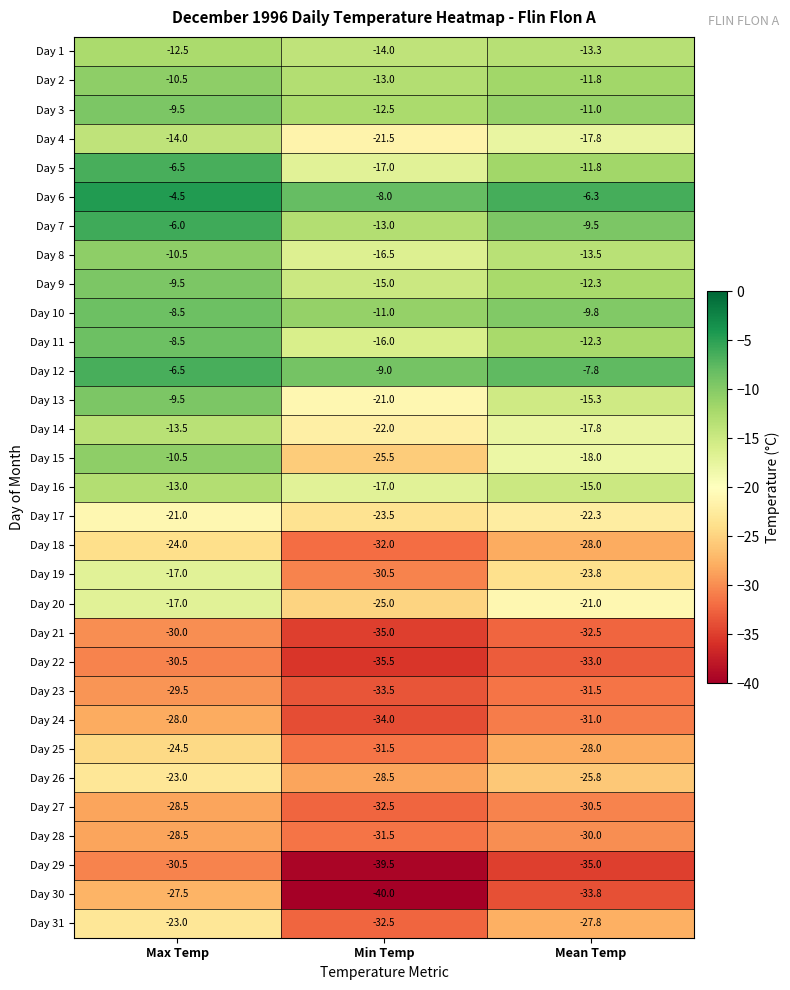

List the labels in order of Day 22 value, smallest first.

Min Temp, Mean Temp, Max Temp